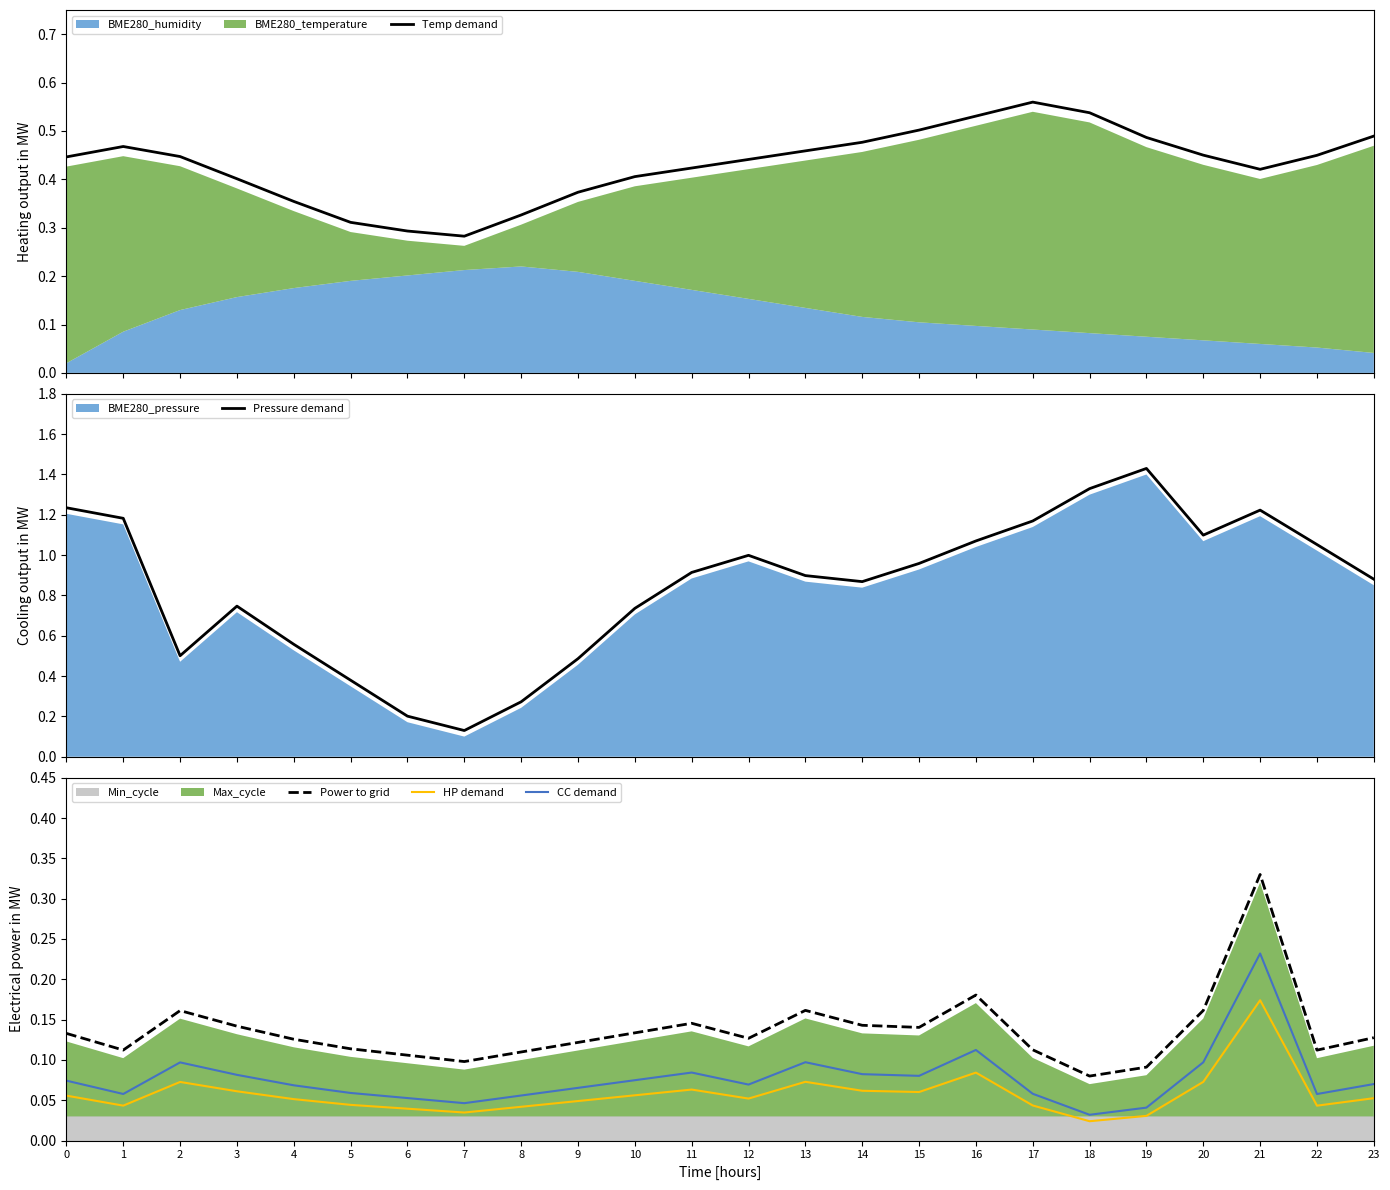

What is the value of the Power to grid point at the 24th from the left?

0.1